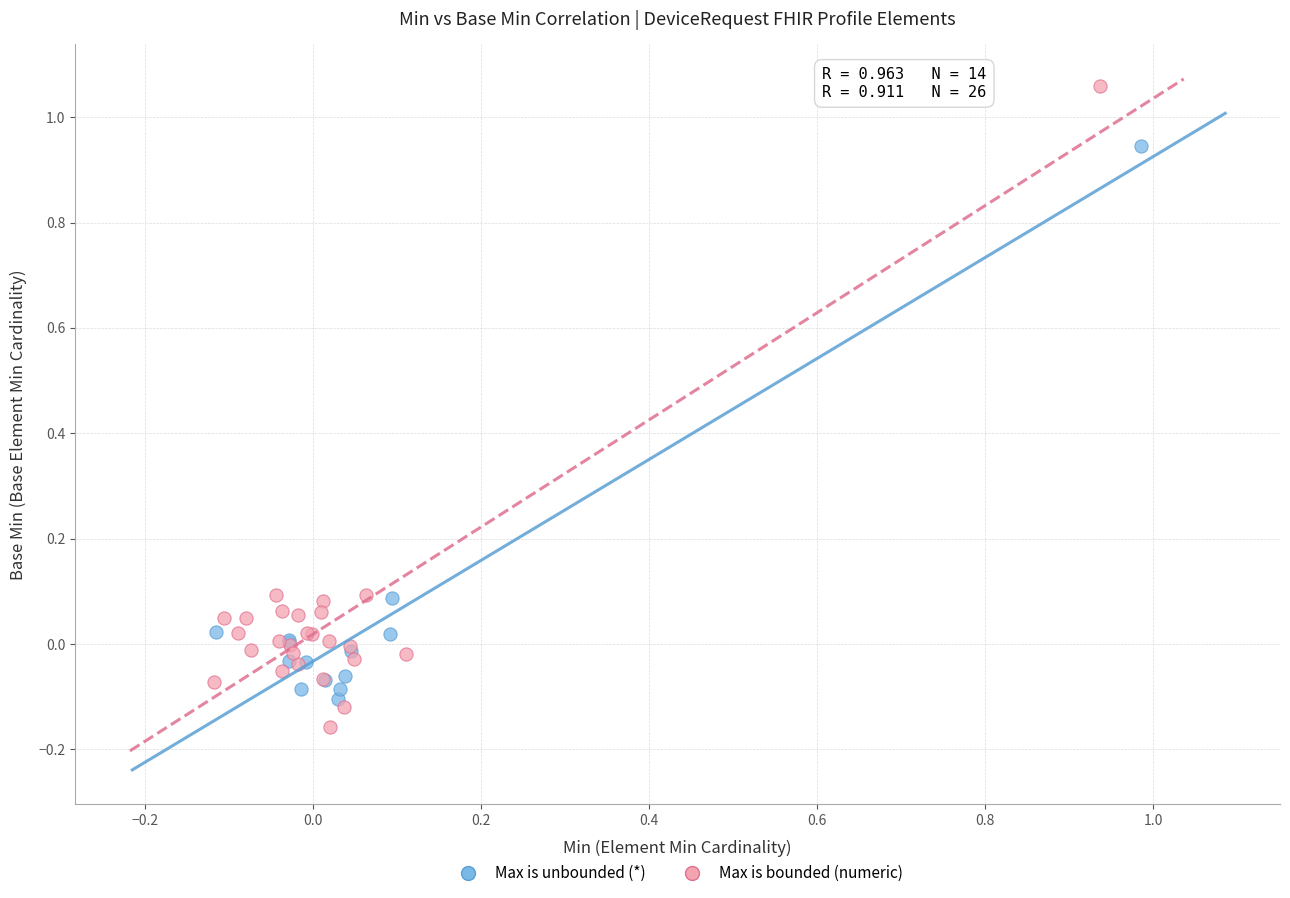

Which series has the largest Y range (max minus min)?

Max is bounded (numeric)